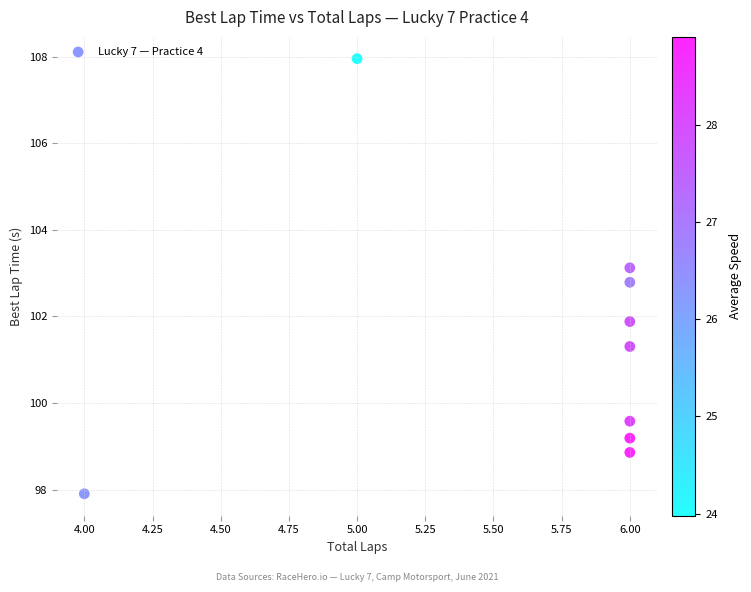

What is the average Y value?

101.4